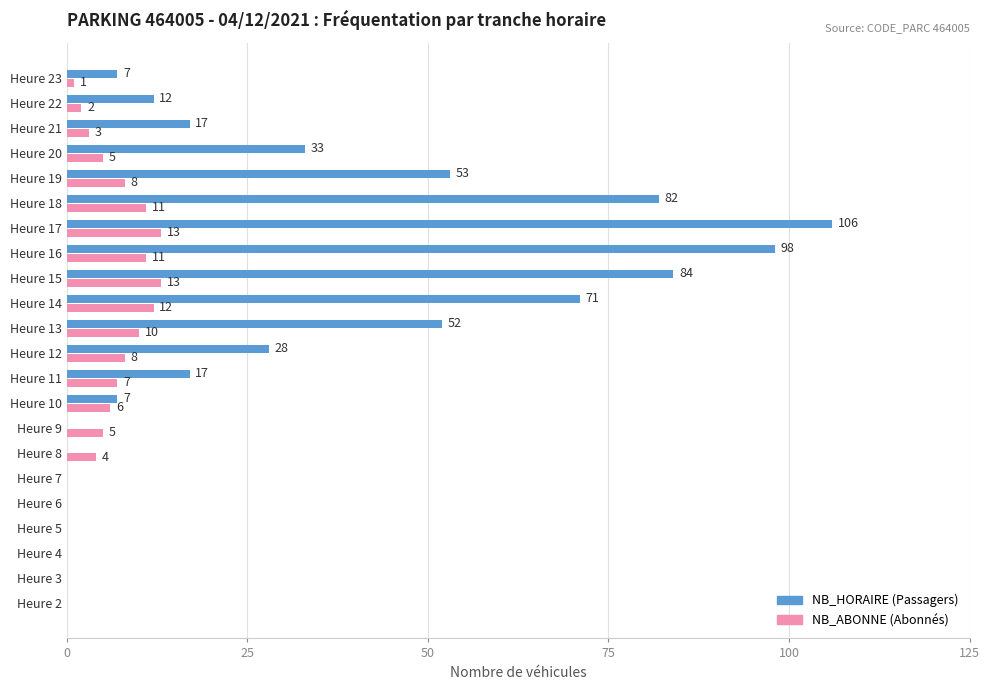

At which category is the sum across all series the highest?

Heure 17